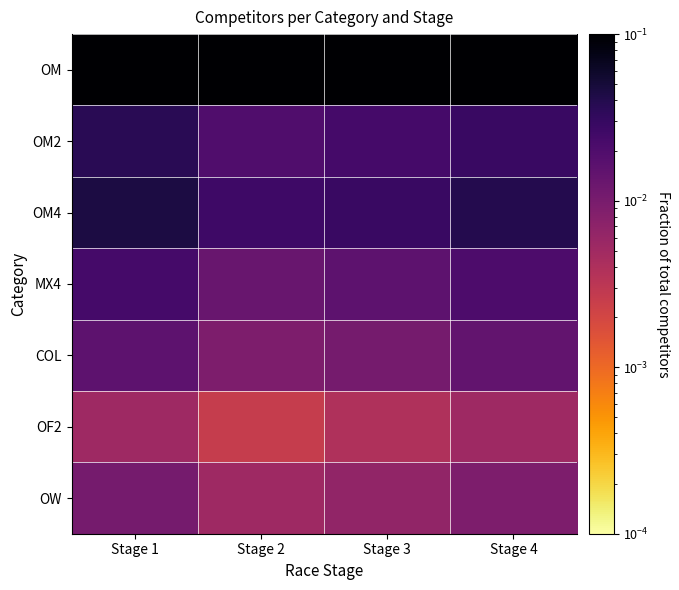

Reading left to right, what are all the values shown in this chart?

OM: Stage 1=0.2	Stage 2=0.1	Stage 3=0.1	Stage 4=0.2
OM2: Stage 1=0.0	Stage 2=0.0	Stage 3=0.0	Stage 4=0.0
OM4: Stage 1=0.0	Stage 2=0.0	Stage 3=0.0	Stage 4=0.0
MX4: Stage 1=0.0	Stage 2=0.0	Stage 3=0.0	Stage 4=0.0
COL: Stage 1=0.0	Stage 2=0.0	Stage 3=0.0	Stage 4=0.0
OF2: Stage 1=0.0	Stage 2=0.0	Stage 3=0.0	Stage 4=0.0
OW: Stage 1=0.0	Stage 2=0.0	Stage 3=0.0	Stage 4=0.0